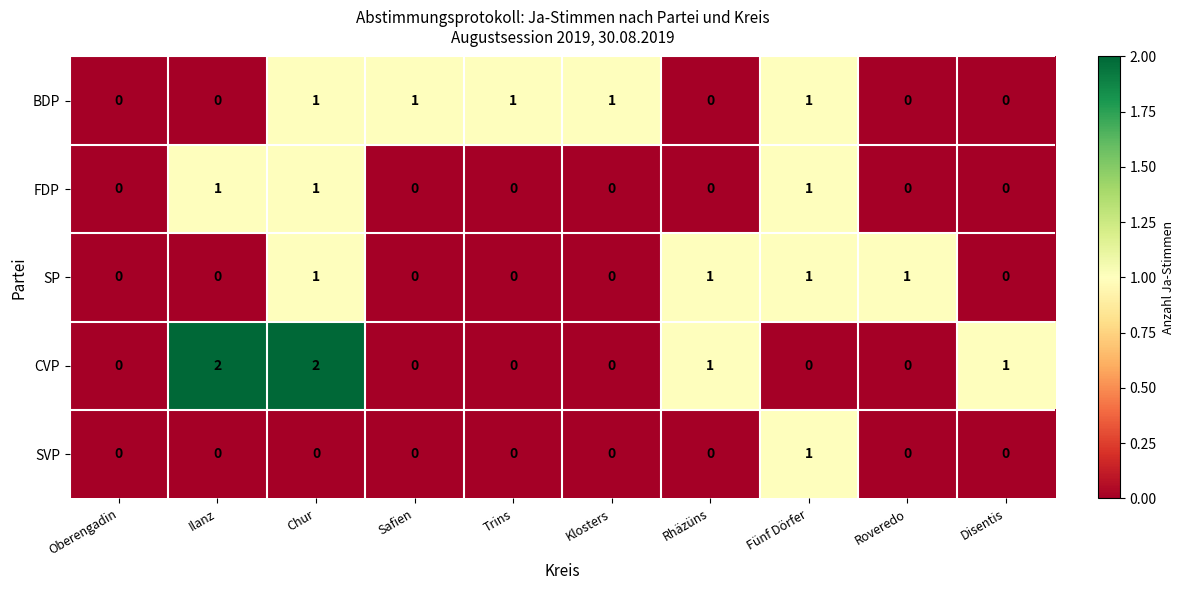

Is the value of CVP at Safien greater than the value of BDP at Fünf Dörfer?

No